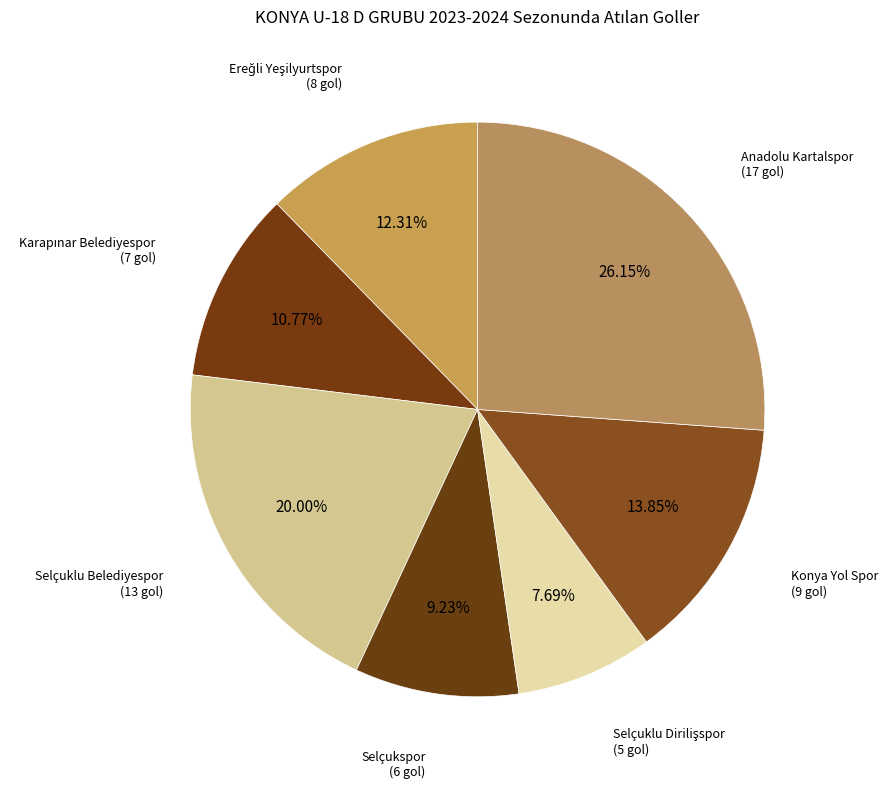

Which category has the biggest portion of the pie?

Anadolu Kartalspor